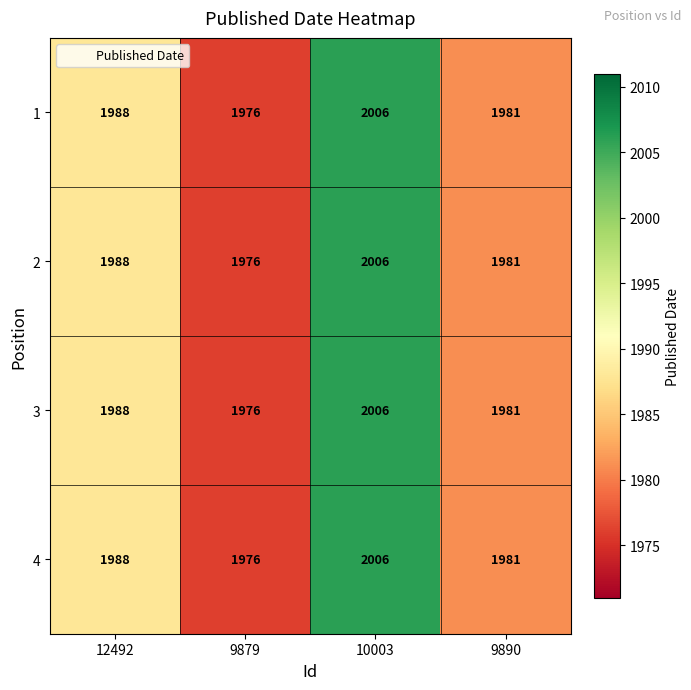

What value does the 4 series have at 9890?

1981